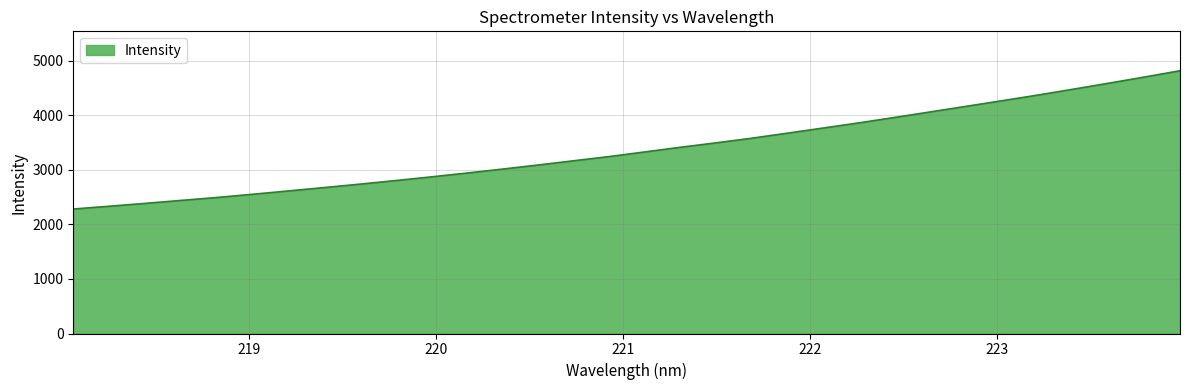

What is the greatest value displayed?

4818.1